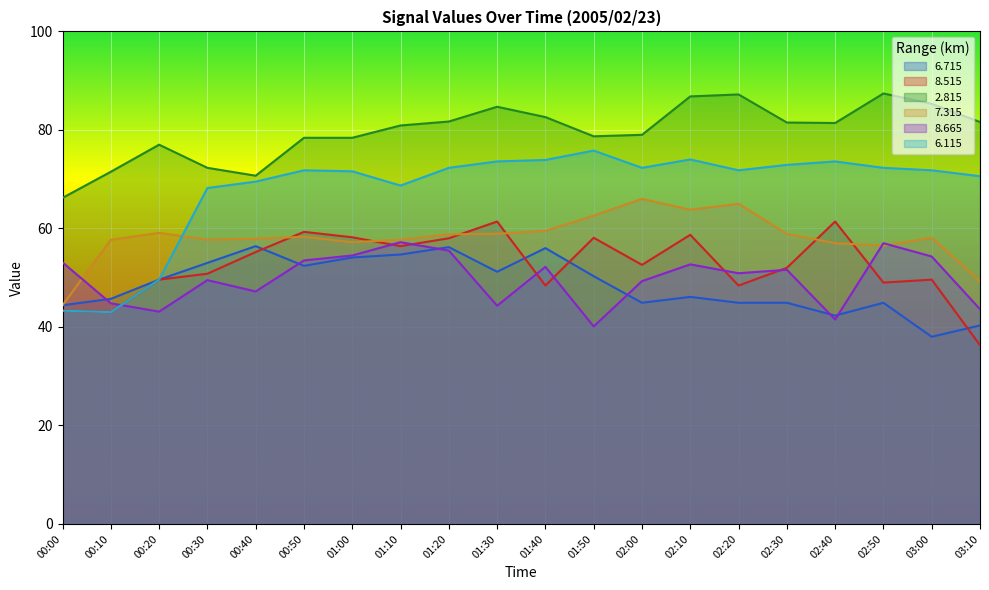

Count the number of data series in this chart.

6